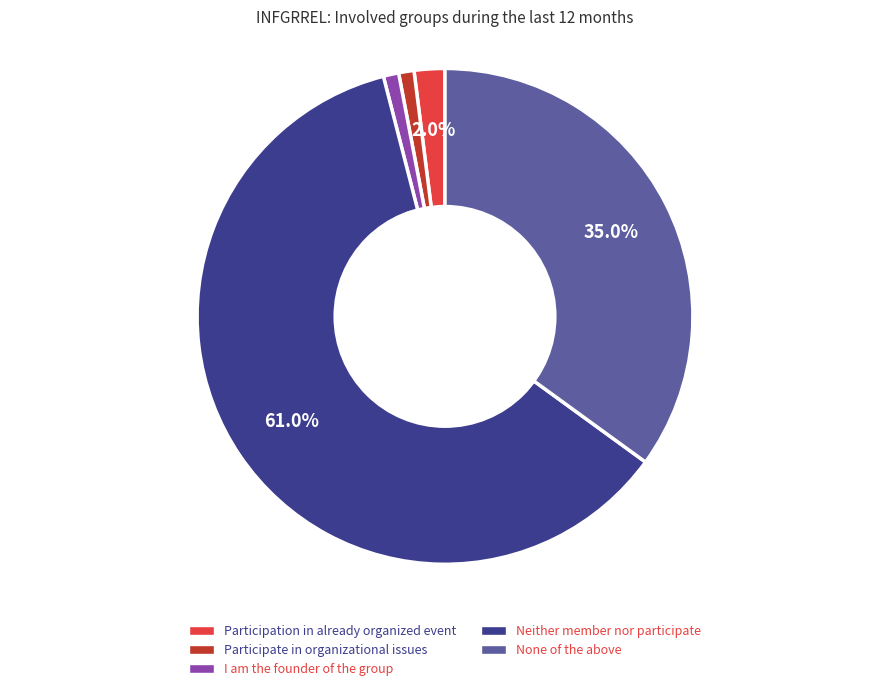

Is it true that Neither member nor participate is 61% of the pie?

True